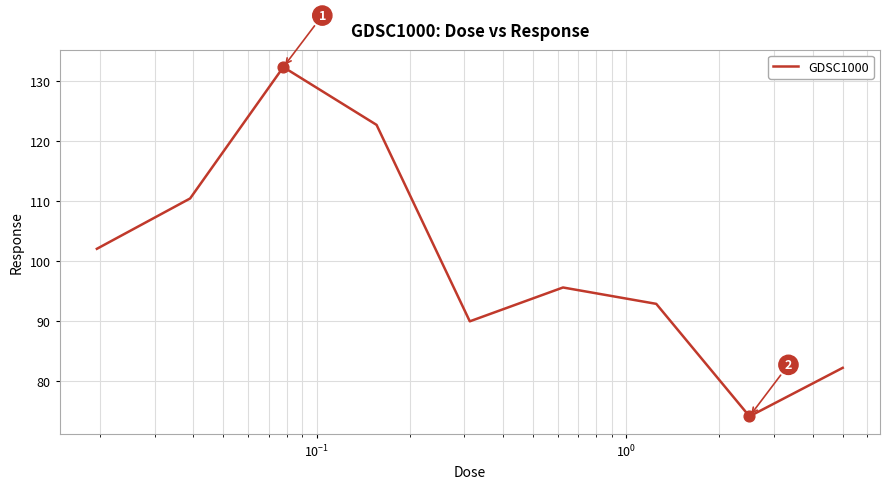

What is the minimum value shown in the chart?

74.1